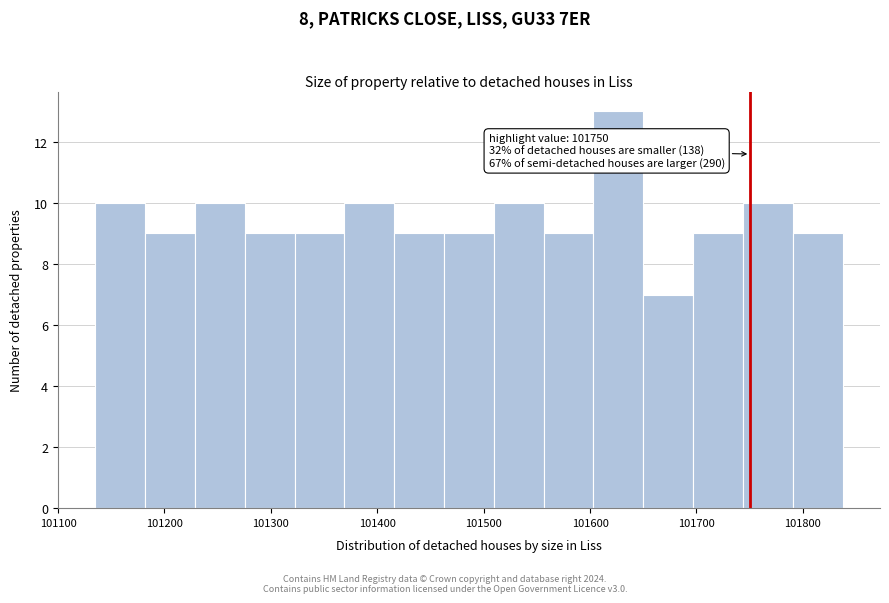

Over which range of the x-axis is the bar tallest?

101600 to 101650